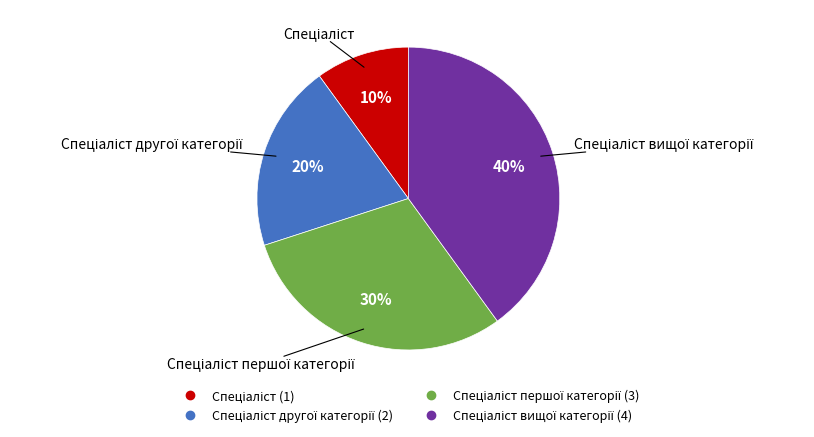

Does any single category account for the majority?

No